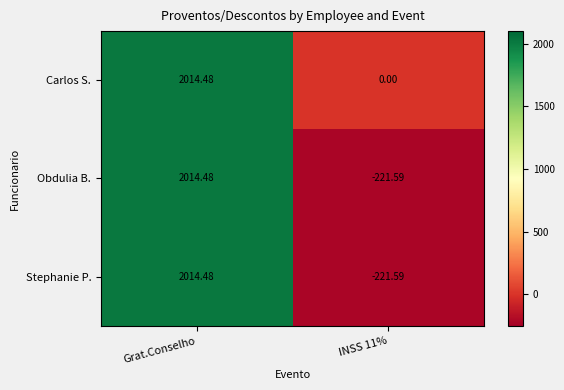

How many series are shown in this chart?

3